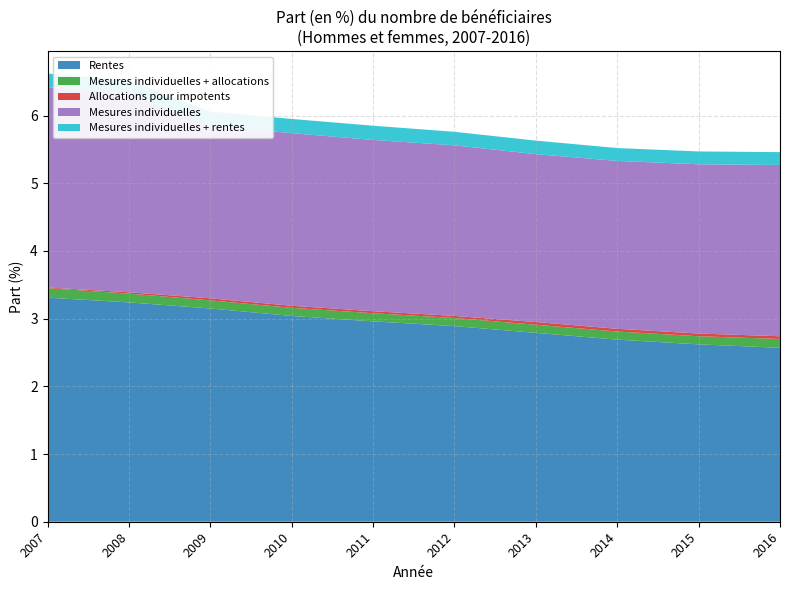

Reading right to left, list all the values displayed in this chart.

Rentes: 2016=2.6	2015=2.6	2014=2.7	2013=2.8	2012=2.9	2011=3.0	2010=3.0	2009=3.1	2008=3.2	2007=3.3
Mesures individuelles + allocations: 2016=0.1	2015=0.1	2014=0.1	2013=0.1	2012=0.1	2011=0.1	2010=0.1	2009=0.1	2008=0.1	2007=0.1
Allocations pour impotents: 2016=0.0	2015=0.0	2014=0.0	2013=0.0	2012=0.0	2011=0.0	2010=0.0	2009=0.0	2008=0.0	2007=0.0
Mesures individuelles: 2016=2.5	2015=2.5	2014=2.5	2013=2.5	2012=2.5	2011=2.5	2010=2.5	2009=2.5	2008=2.9	2007=3.0
Mesures individuelles + rentes: 2016=0.2	2015=0.2	2014=0.2	2013=0.2	2012=0.2	2011=0.2	2010=0.2	2009=0.2	2008=0.2	2007=0.2